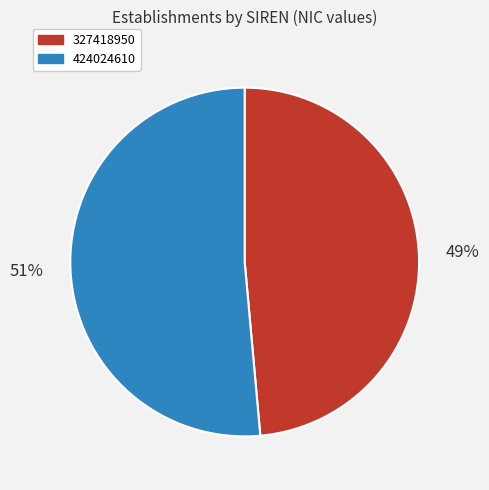

Between 327418950 and 424024610, which is larger?

424024610